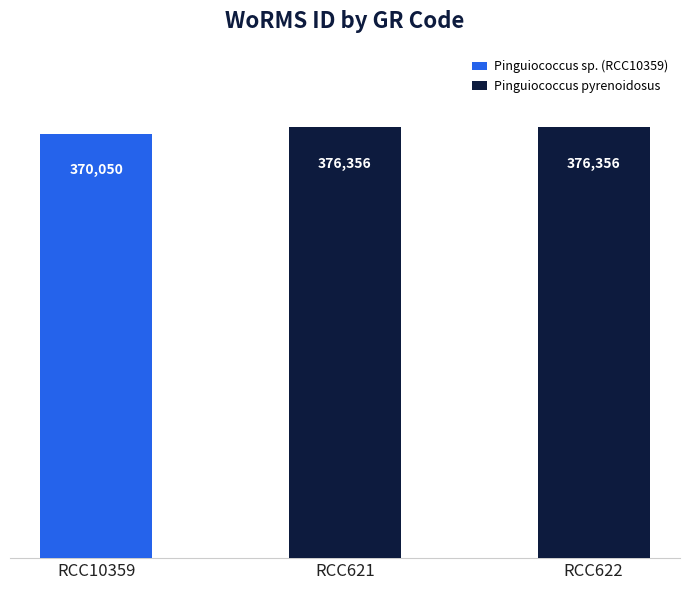

How many bars are there in total?

3